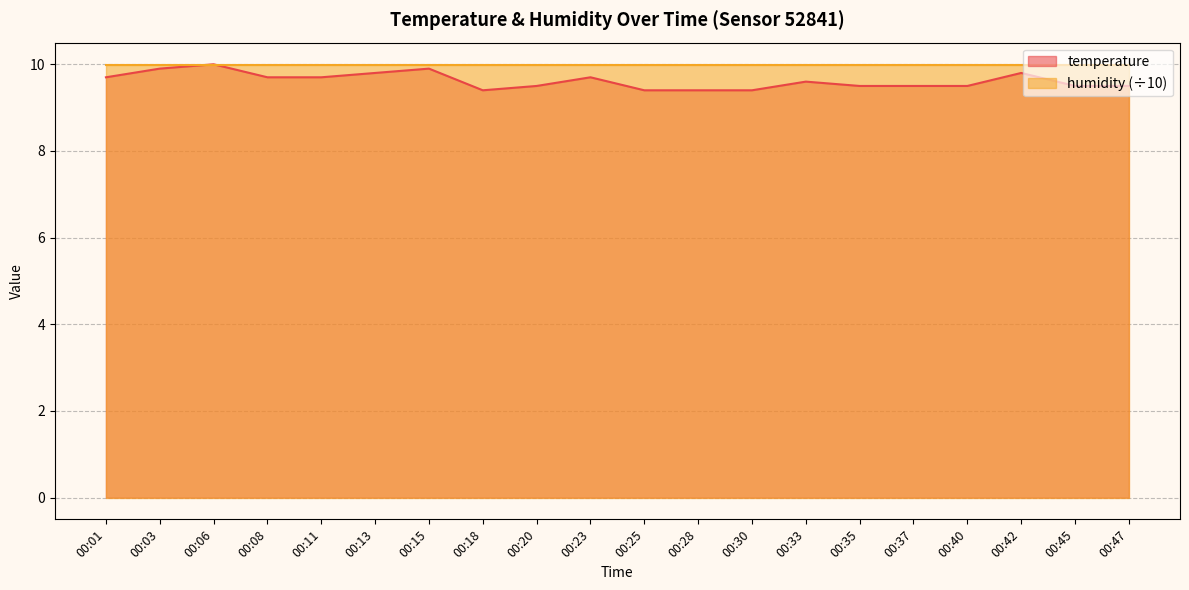

What is the sum of all values?

192.4